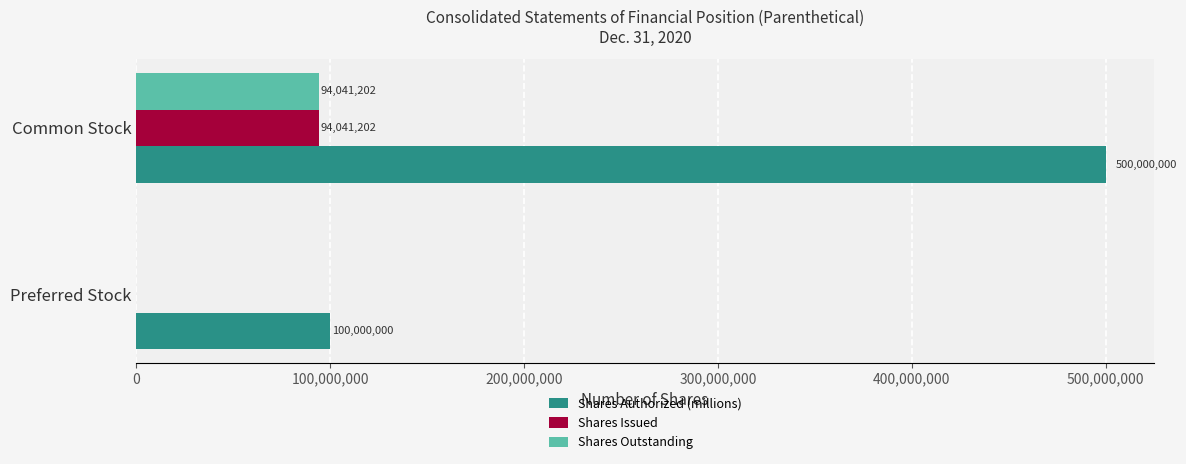

Is it true that Shares Issued equals 160814897 at Common Stock?

False